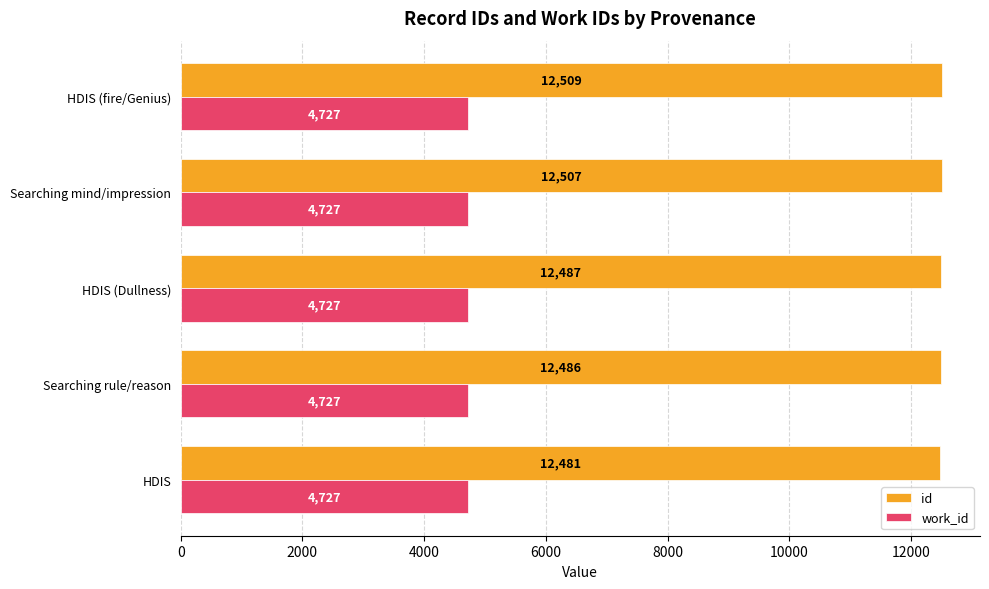

The value of id at Searching rule/reason is 22370. True or false?

False